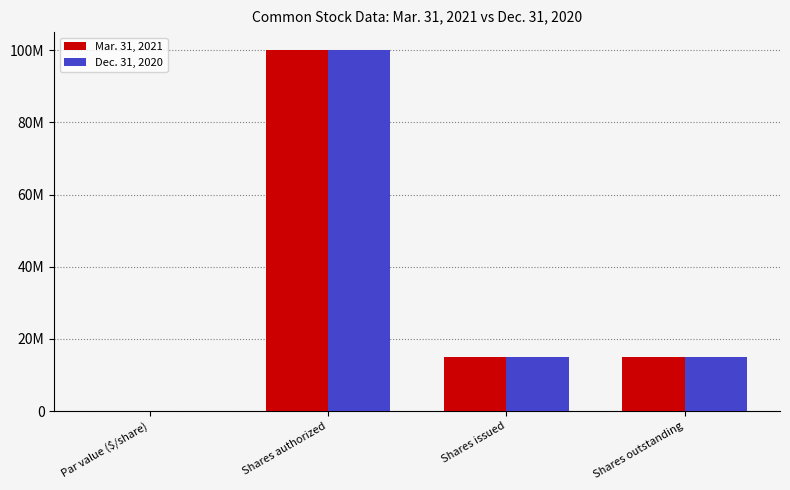

The Dec. 31, 2020 series shows 100000000 at Shares authorized. True or false?

True